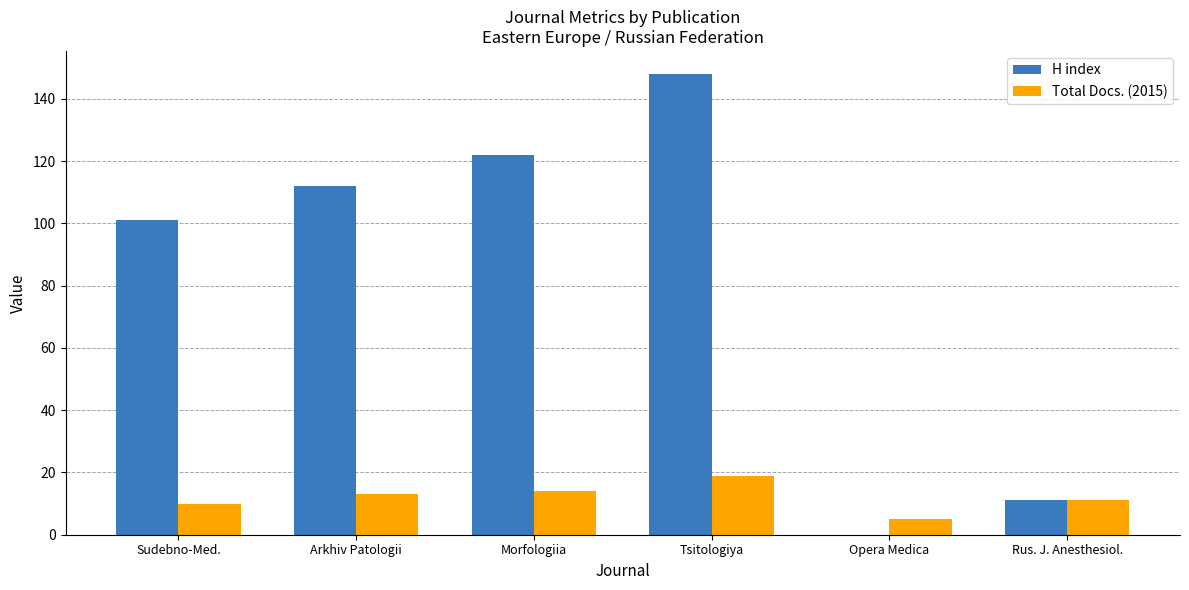

The H index series shows 212 at Morfologiia. True or false?

False